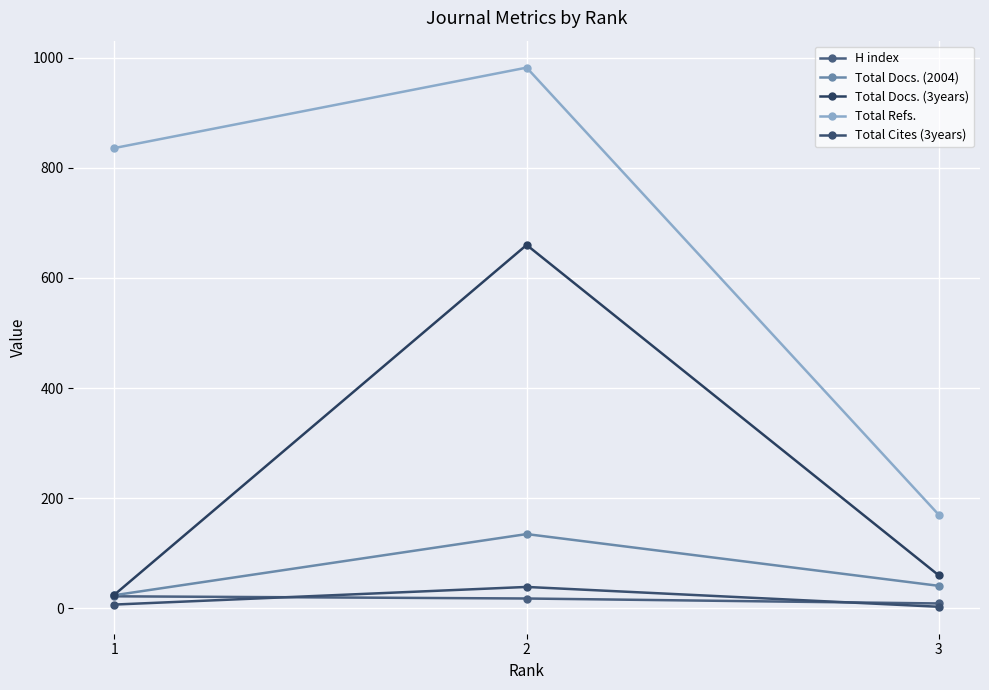

What is the total value across all series at 1?

914